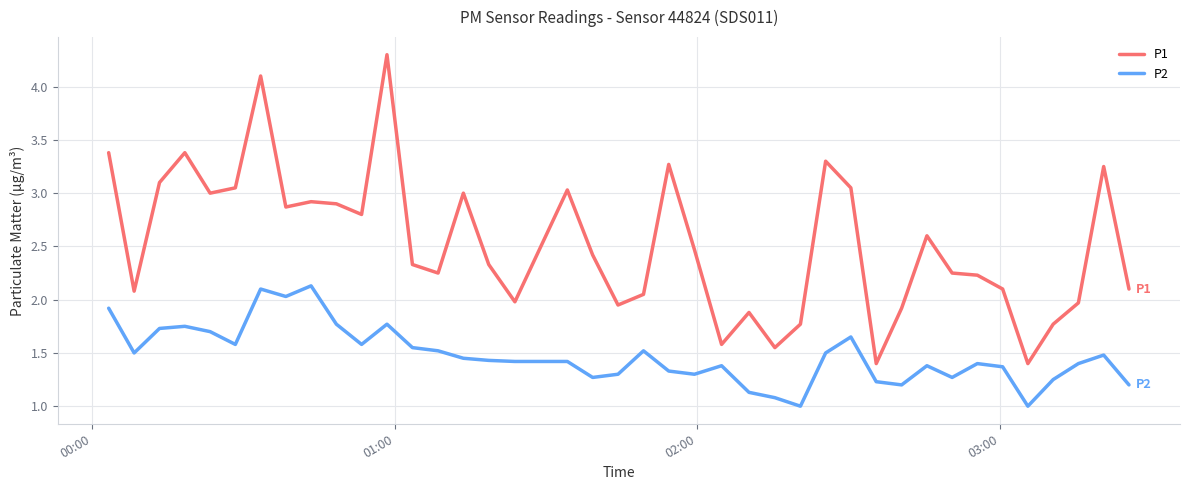

Which series has the largest total across all categories?

P1